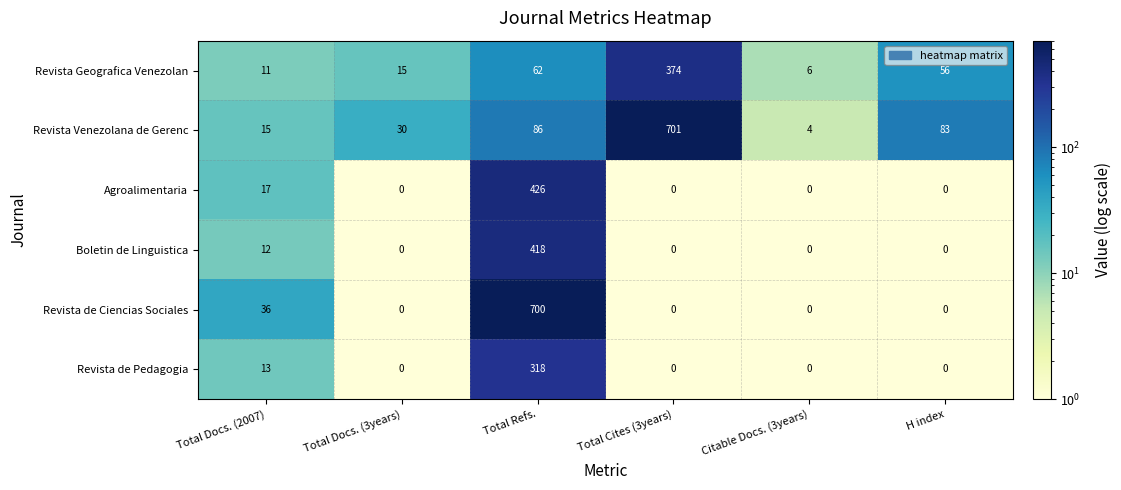

What is the difference between the maximum and minimum values in the Boletin de Linguistica series?

418